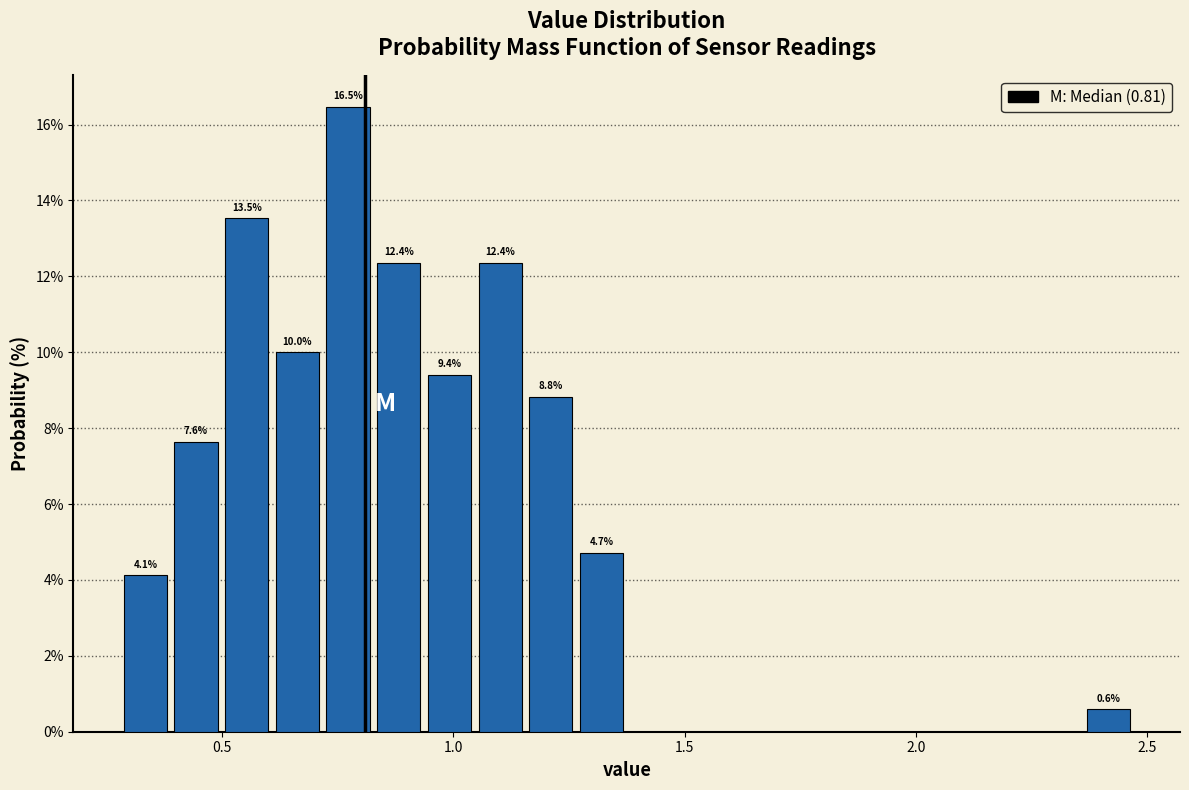

Read against the x-axis, roughly where is the centre of the tallest bar?

0.75